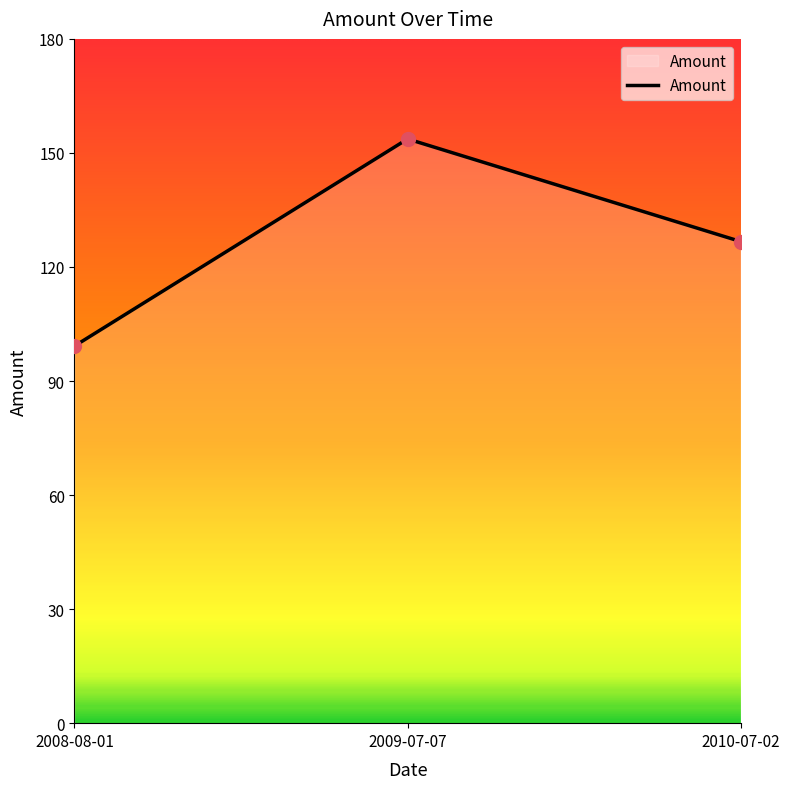

What is the label of the 1st point from the left?

2008-08-01